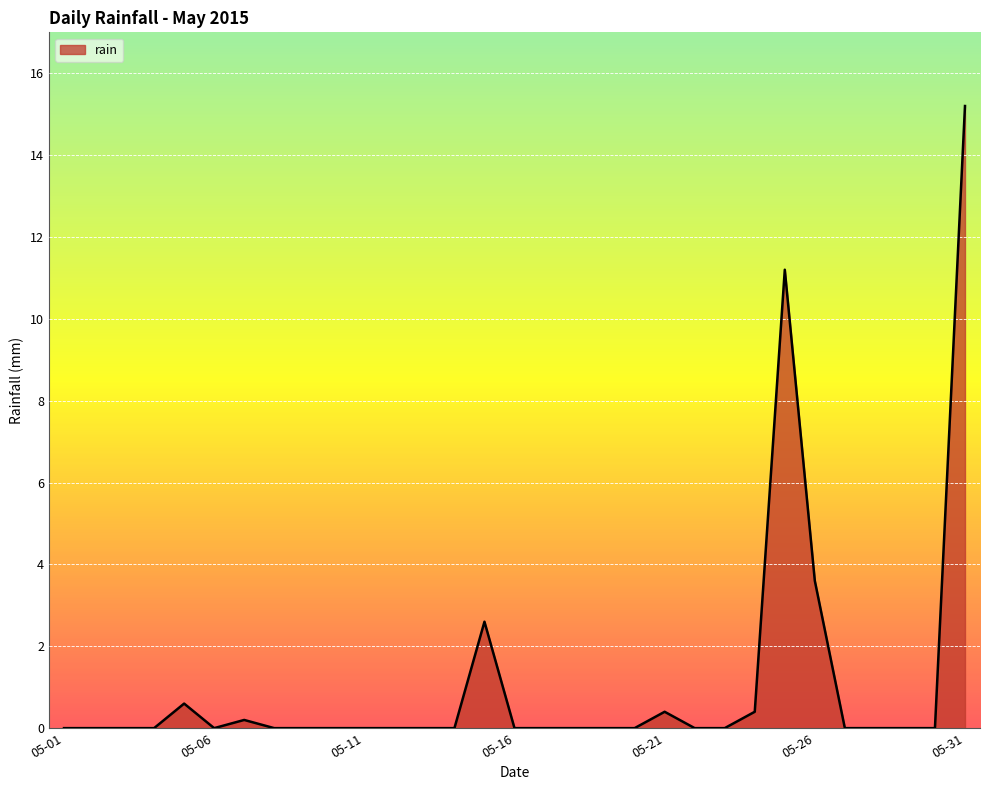

What is the difference between the maximum and minimum values?

15.2